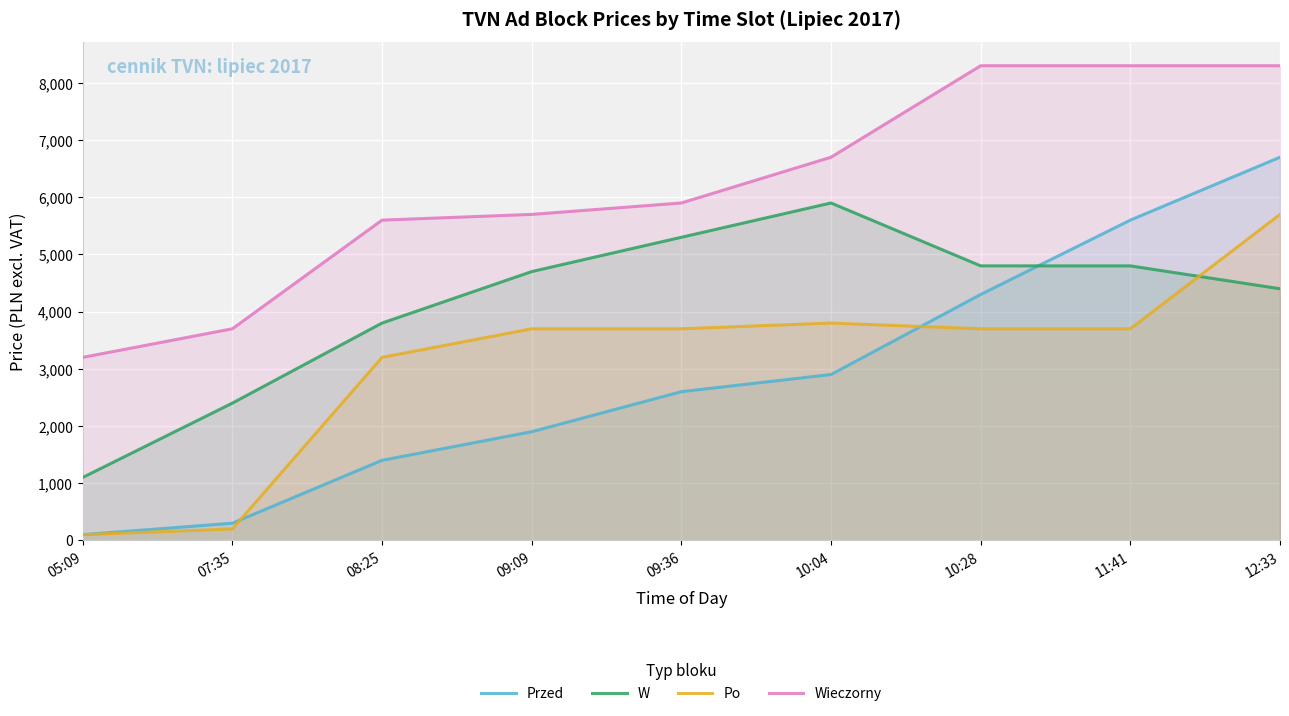

What is the greatest value displayed?

8300